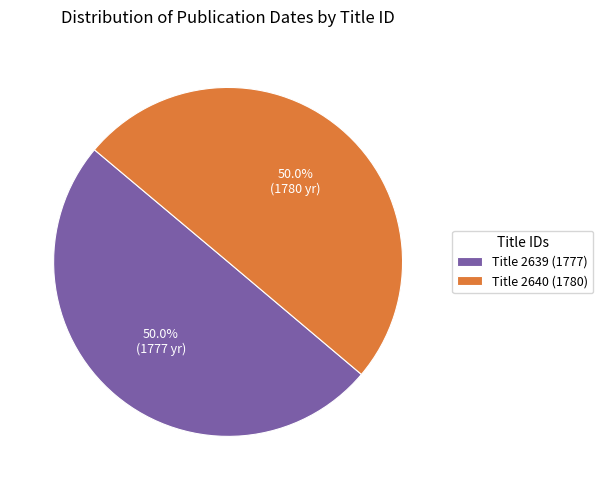

Do Title 2640 (1780) and Title 2639 (1777) together represent more than half of the pie?

Yes